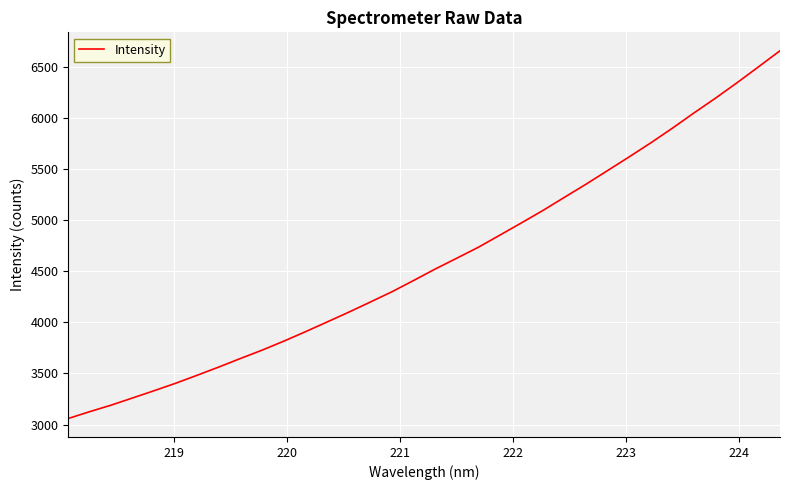

What is the maximum value shown in the chart?

6660.4